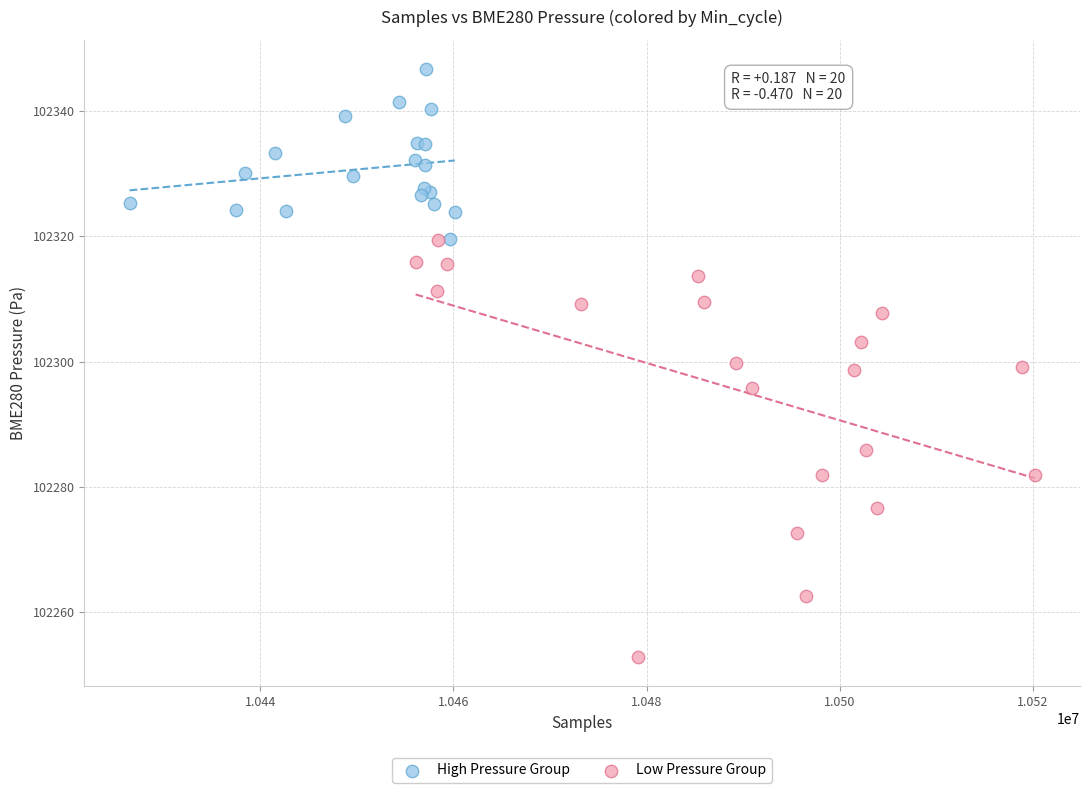

Which series contains the lowest Y value?

Low Pressure Group